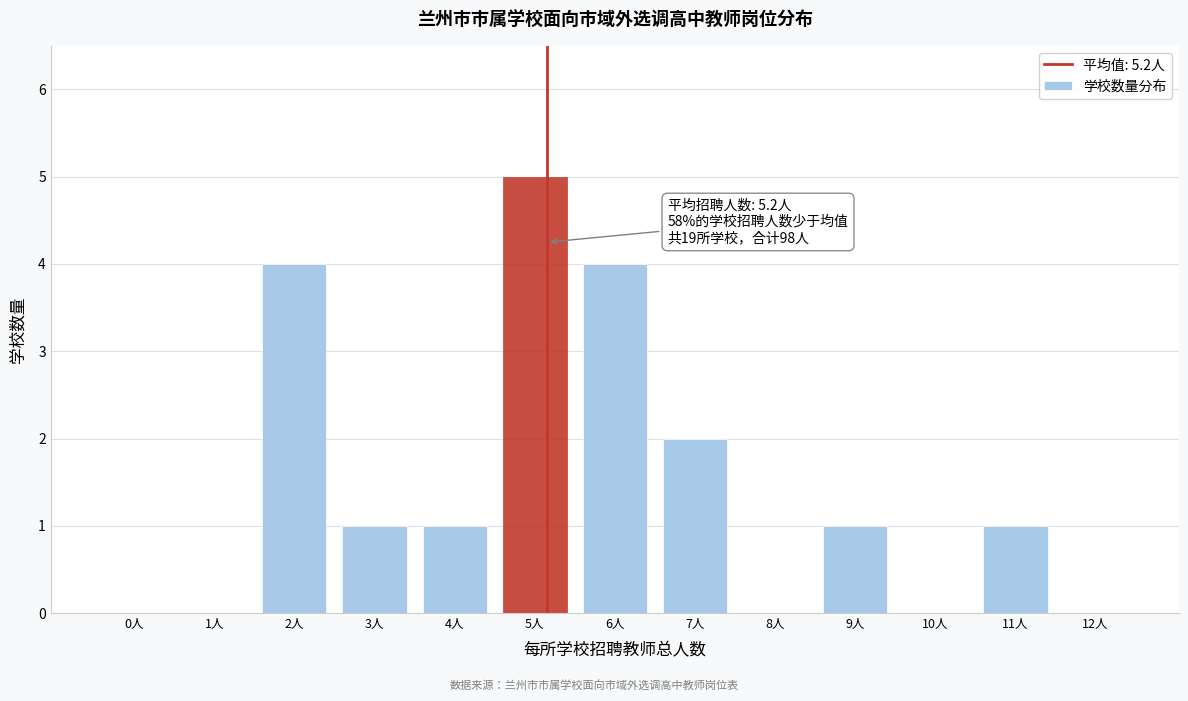

Reading left to right, extract all data points from this chart.

0人=0	1人=0	2人=4	3人=1	4人=1	5人=5	6人=4	7人=2	8人=0	9人=1	10人=0	11人=1	12人=0